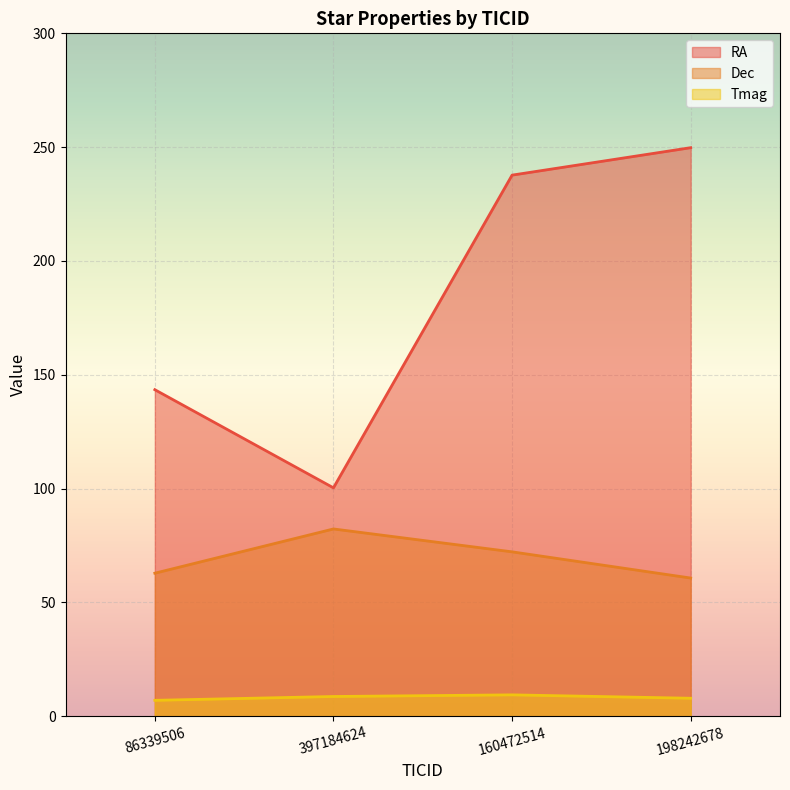

What is the minimum value for Dec?

60.7